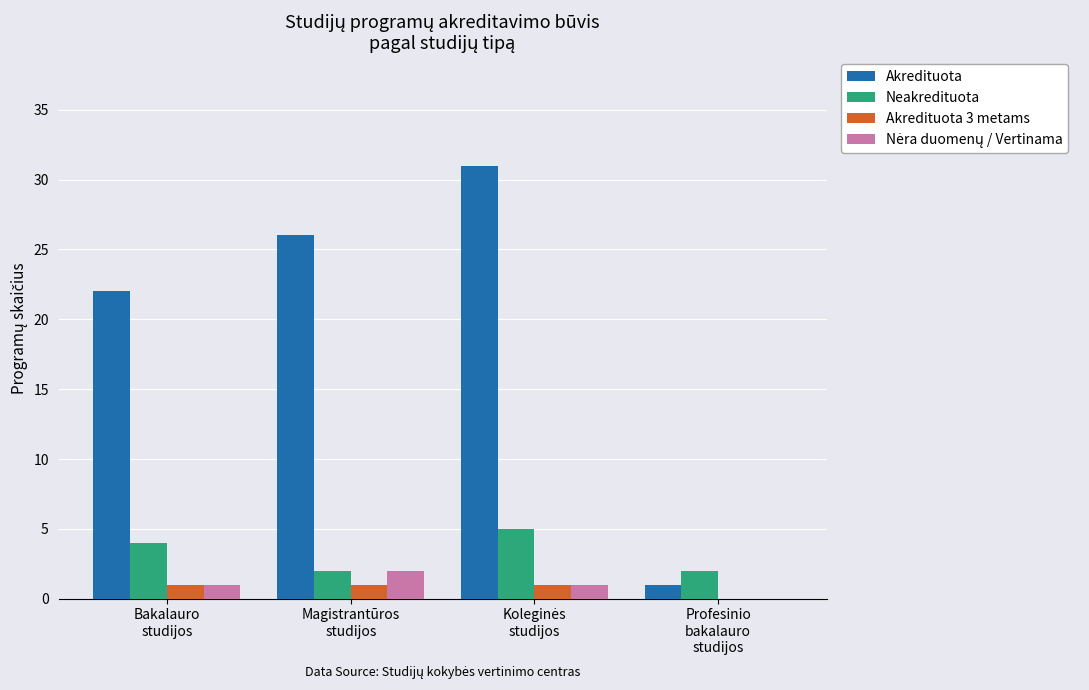

Are the bars horizontal?

No